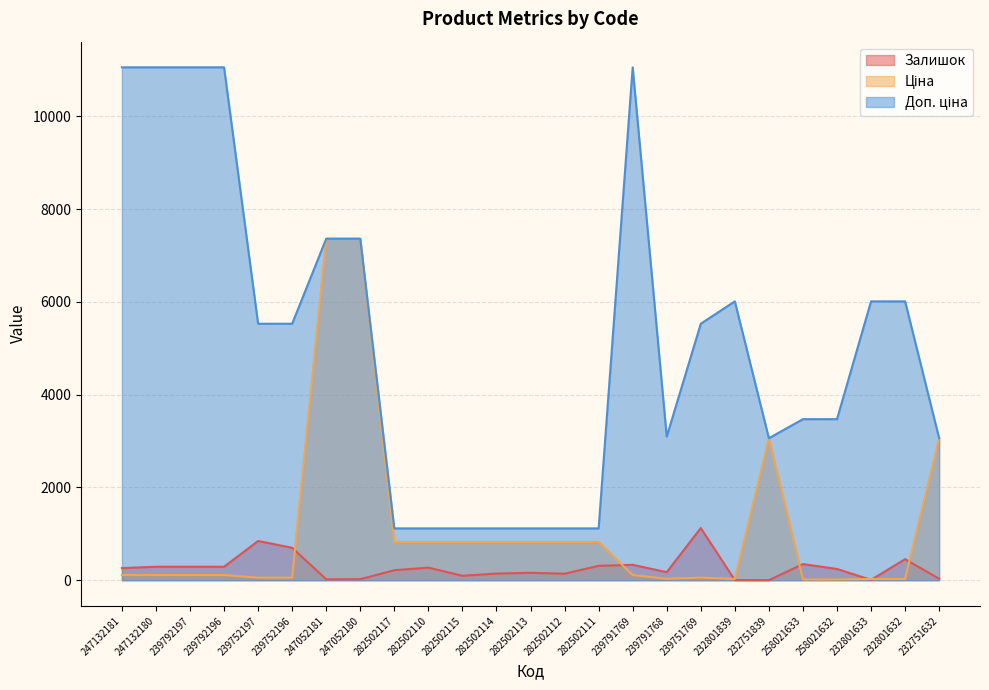

At which category does Залишок reach its first local valley?

247052181